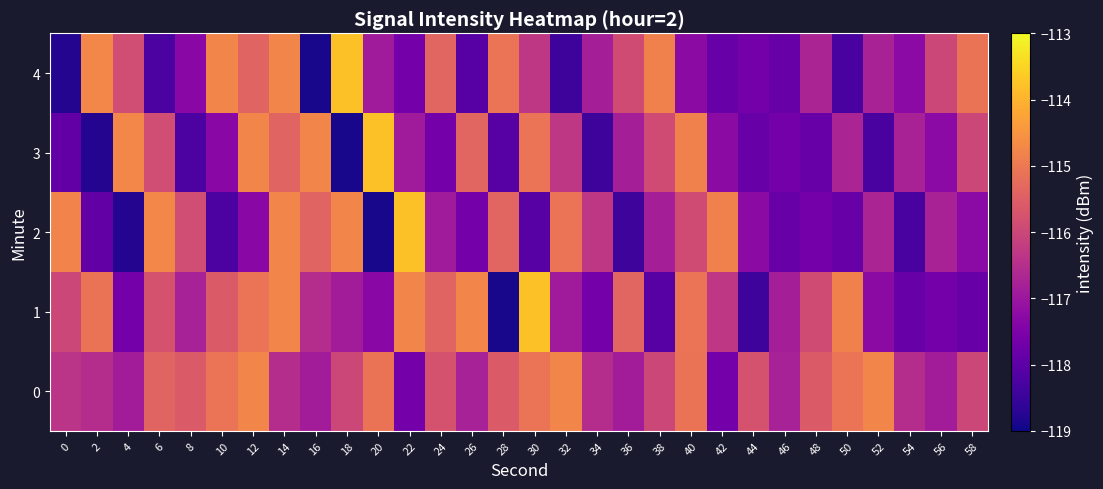

What is the difference between the highest and lowest values at 30?

4.3